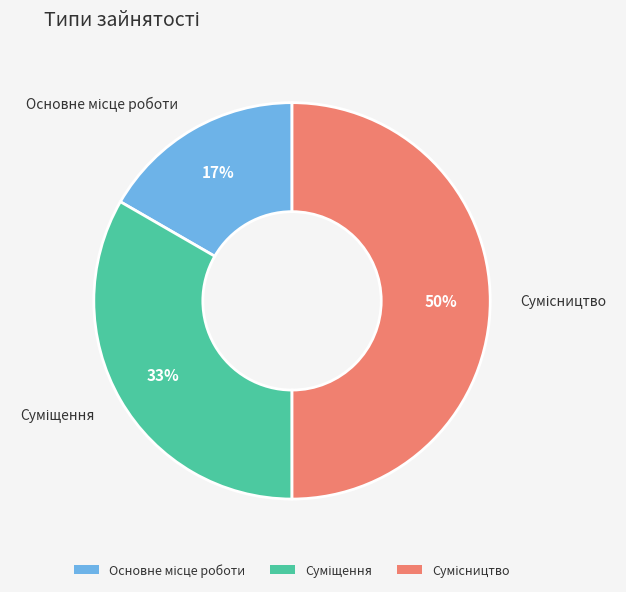

To the nearest percent, what is the difference between the largest and smallest slice percentages?

33%